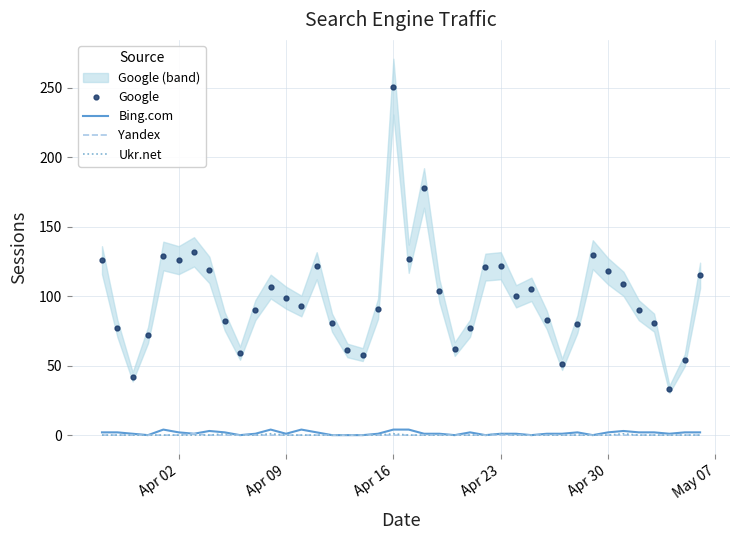

What is the highest value of the Bing.com series?

4